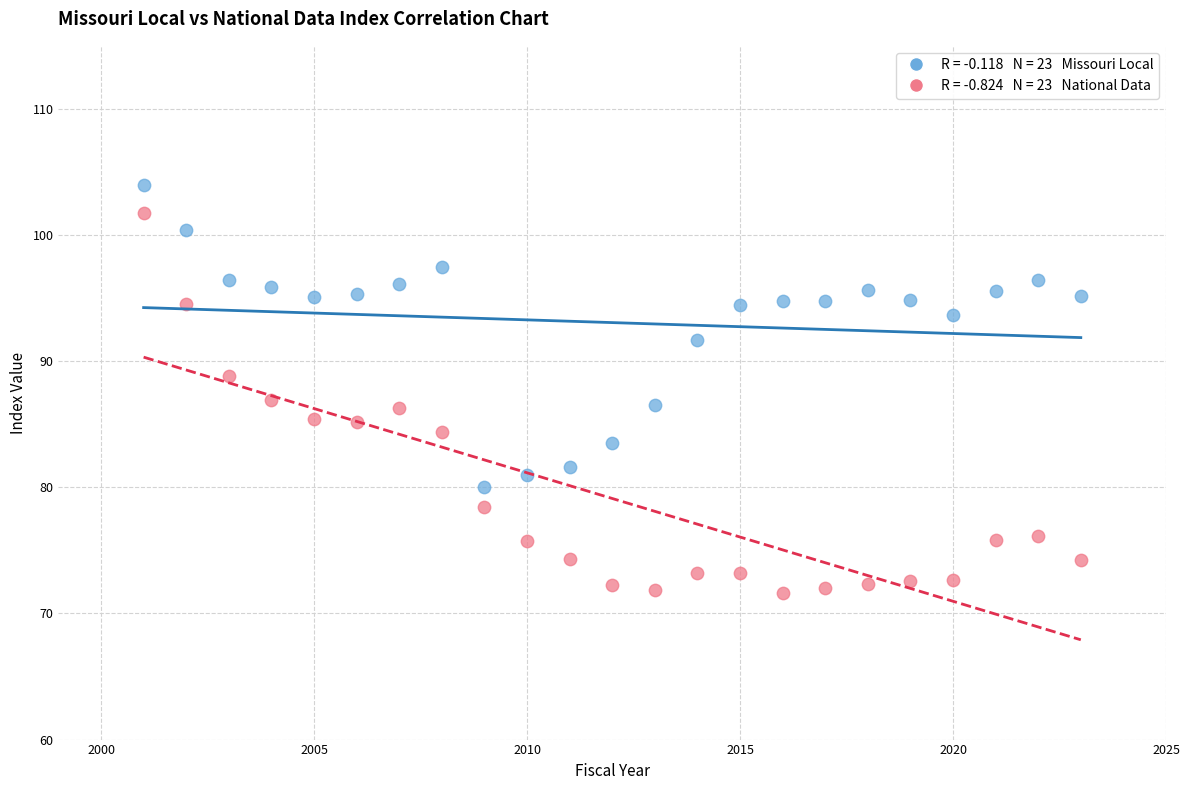

Across all data points, what is the range of Y values (max minus min)?

32.4